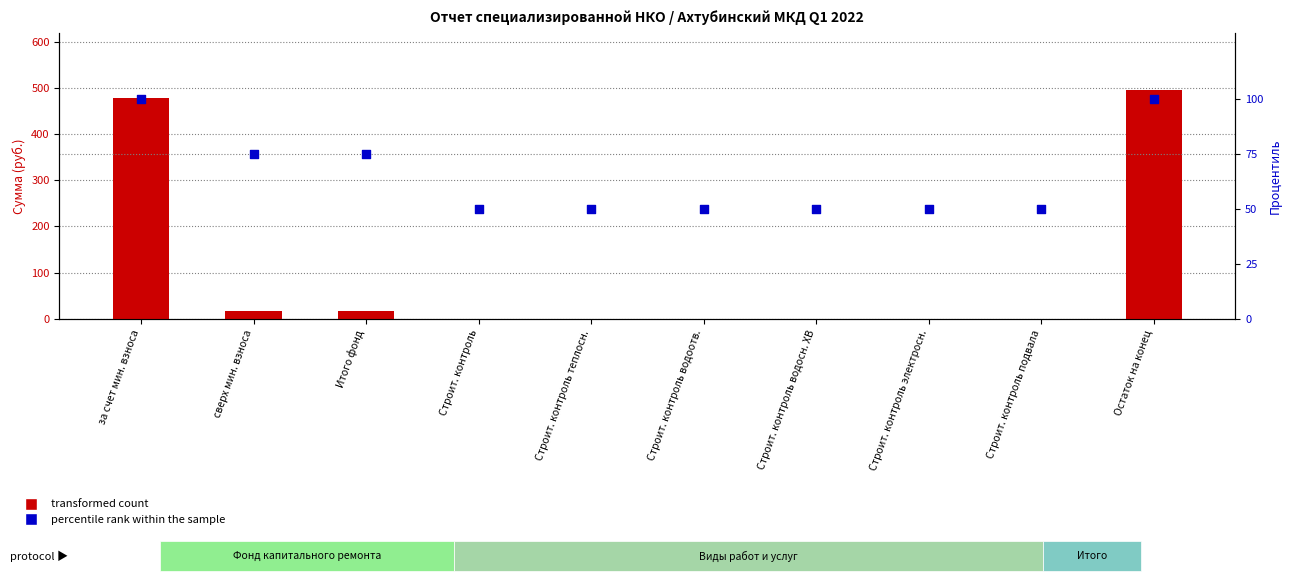

Which series has the largest total across all categories?

transformed count